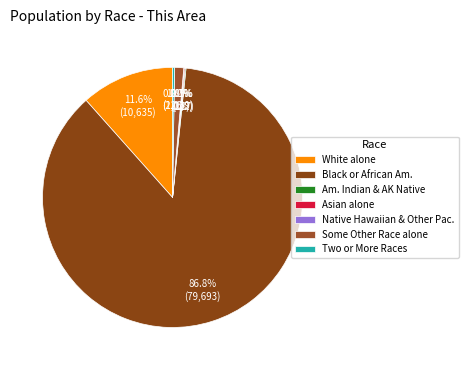

Which category has the biggest portion of the pie?

Black or African Am.